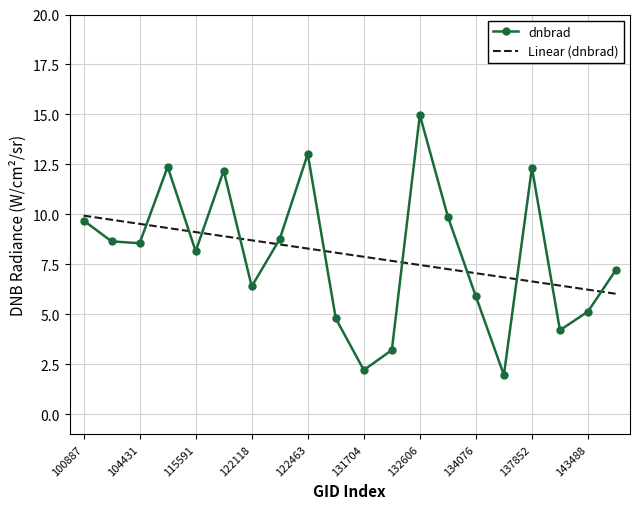

What is the smallest value displayed?

2.0